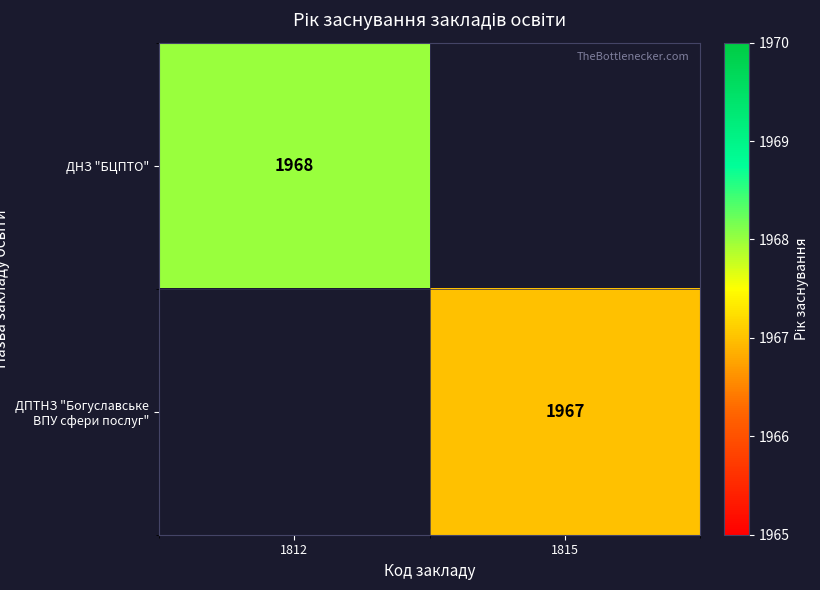

At how many categories does at least one series exceed 1967?

1